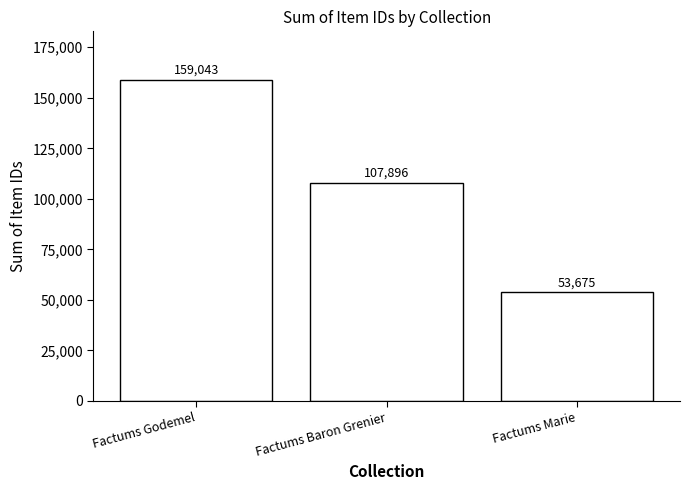

What position from the right is Factums Baron Grenier?

2